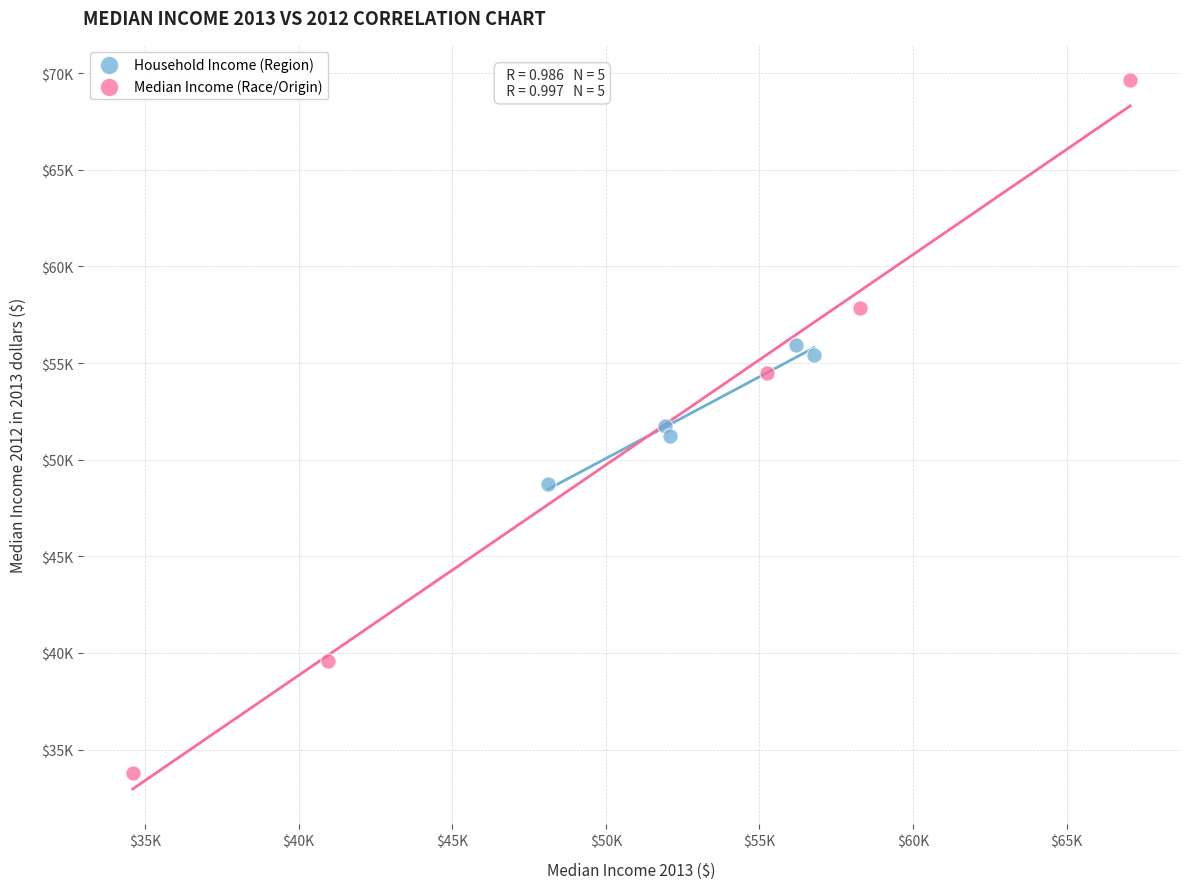

Which series reaches the maximum Y coordinate?

Median Income (Race/Origin)